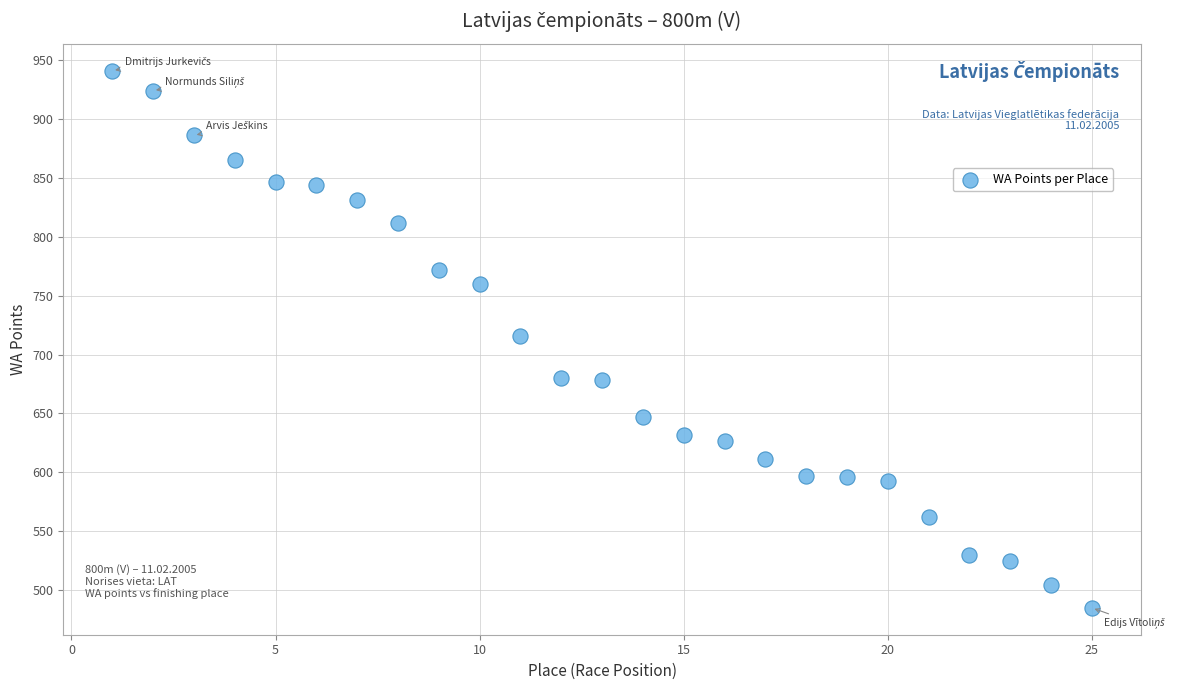

What is the range of Y values (max minus min)?

456